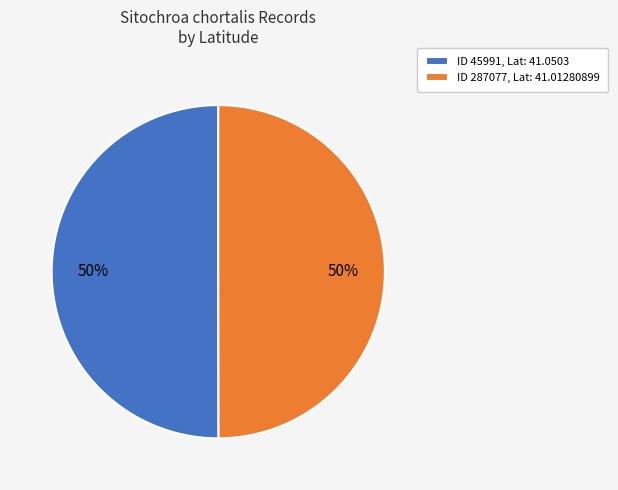

Is the sum of ID 45991, Lat: 41.0503 and ID 287077, Lat: 41.01280899 greater than half?

Yes